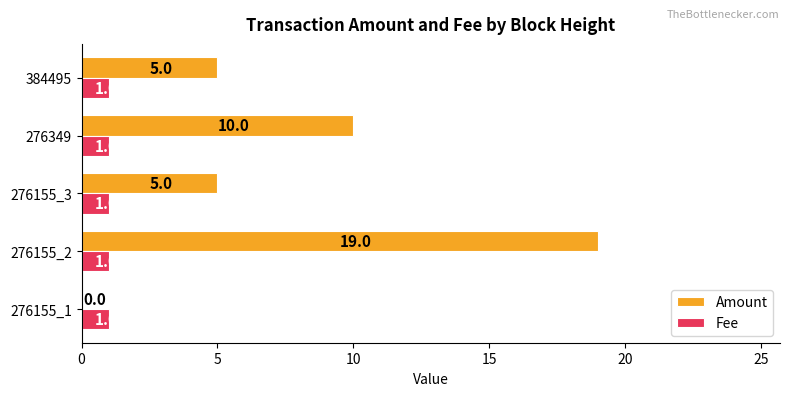

Between 276155_1 and 276155_2, which series saw the biggest shift?

Amount